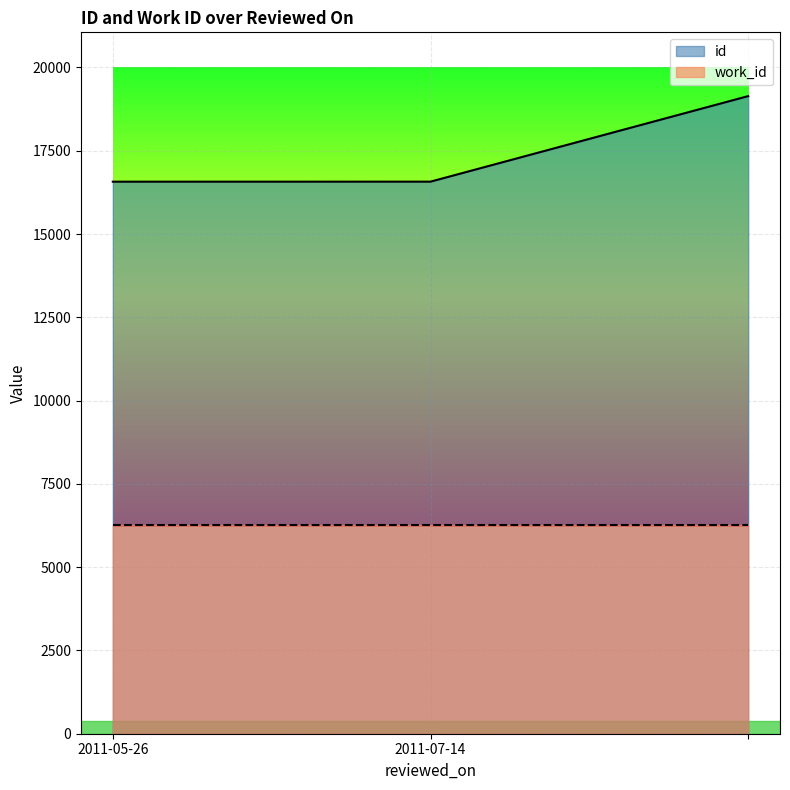

What is the minimum value shown in the chart?

6264